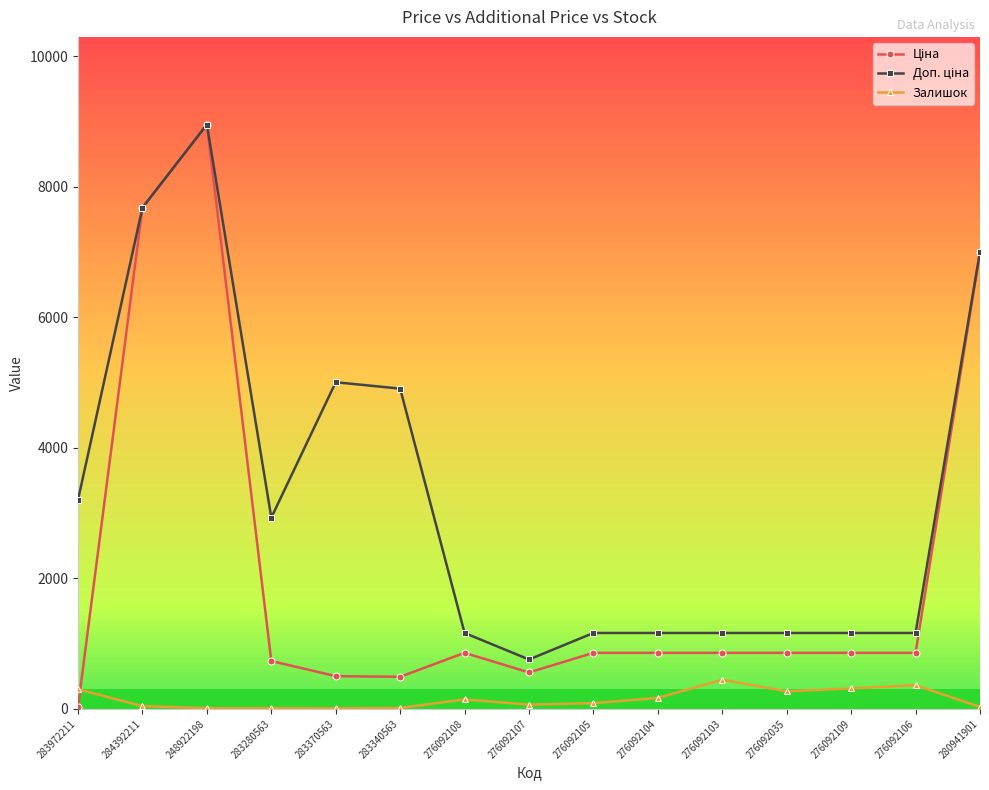

What is the maximum value shown in the chart?

8955.1